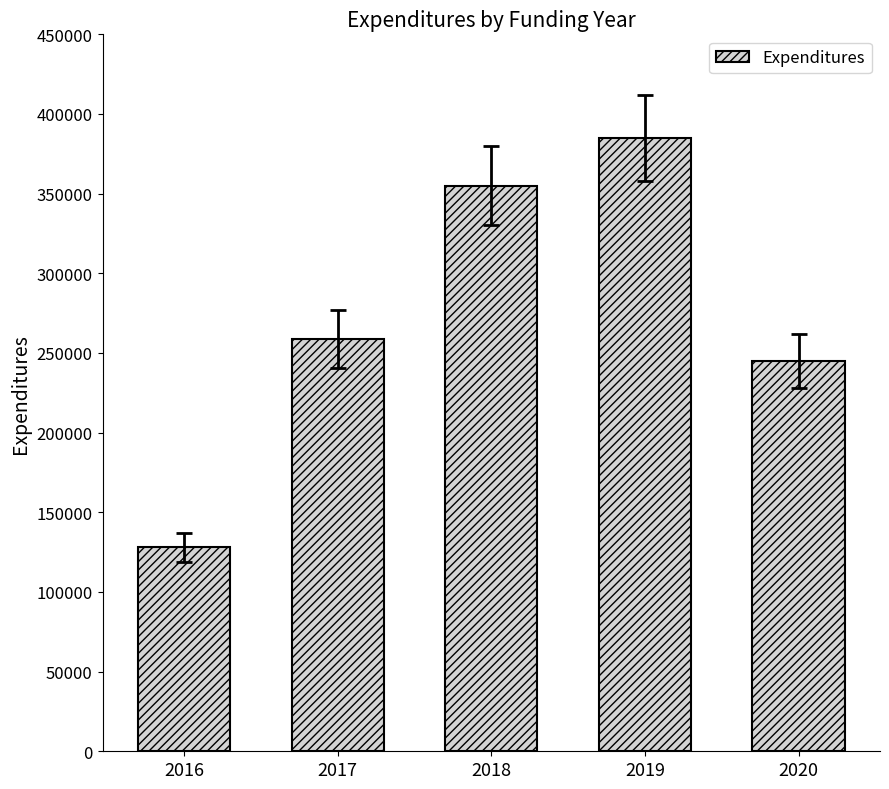

What is the value of the 4th bar from the left?

385000